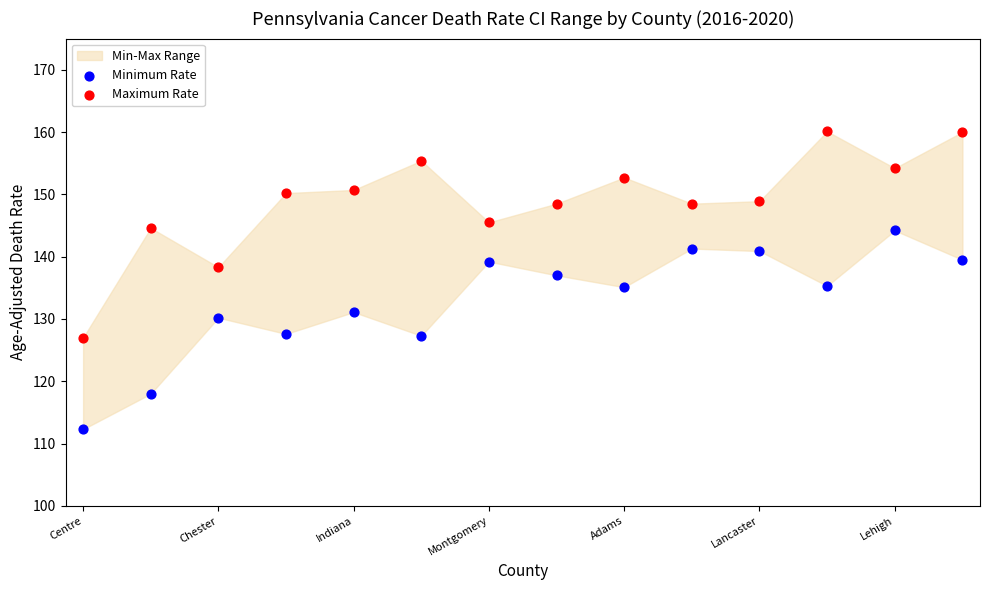

Which series has the largest Y range (max minus min)?

Maximum Rate